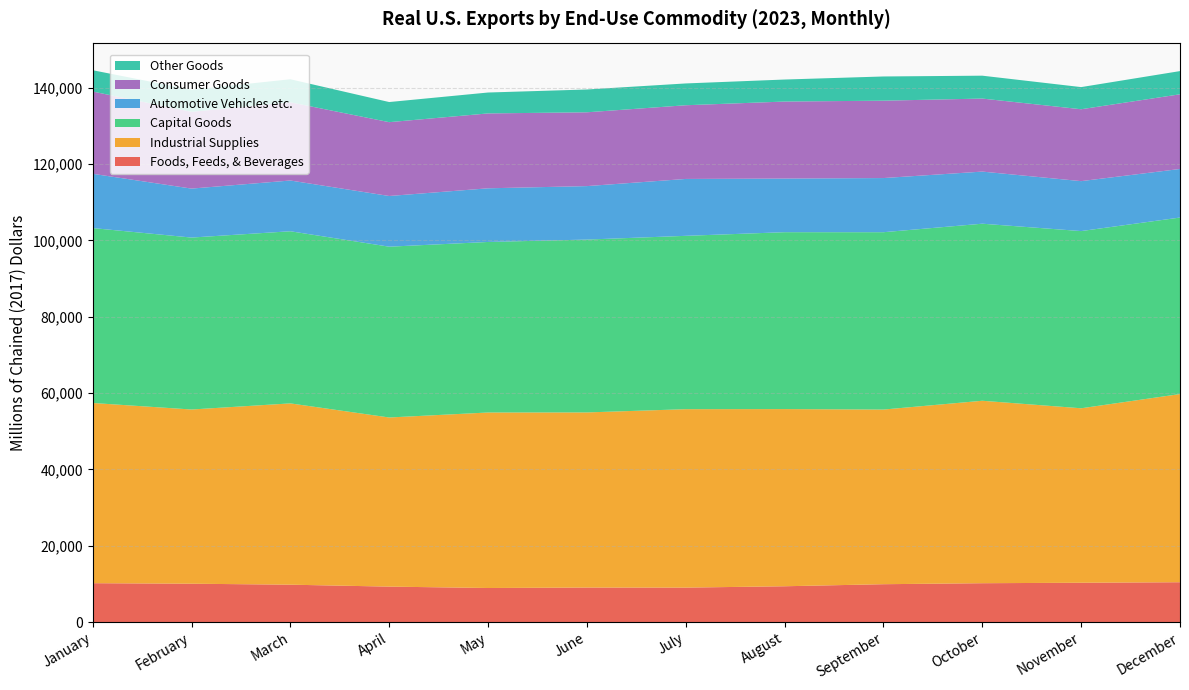

Reading left to right, extract all data points from this chart.

Foods, Feeds, & Beverages: January=10177	February=10040	March=9785	April=9280	May=8916	June=9035	July=9018	August=9373	September=9911	October=10171	November=10294	December=10429
Industrial Supplies: January=47219	February=45648	March=47505	April=44316	May=45987	June=45886	July=46754	August=46425	September=45763	October=47808	November=45715	December=49308
Capital Goods: January=45836	February=45054	March=45105	April=44756	May=44687	June=45295	July=45423	August=46353	September=46471	October=46394	November=46431	December=46254
Automotive Vehicles etc.: January=14222	February=12831	March=13298	April=13281	May=14060	June=14011	July=14906	August=14053	September=14191	October=13656	November=13089	December=12725
Consumer Goods: January=21555	February=20111	March=20497	April=19347	May=19621	June=19338	July=19313	August=20177	September=20274	October=19134	November=18836	December=19570
Other Goods: January=5584	February=5785	March=6031	April=5272	May=5477	June=5976	July=5712	August=5770	September=6342	October=5997	November=5802	December=6078